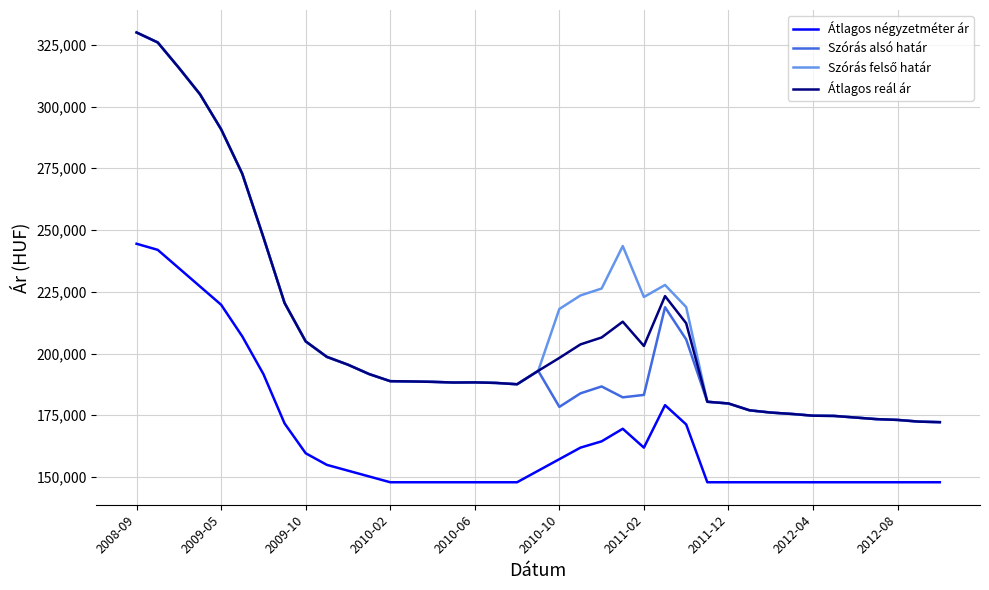

What is the lowest value of the Átlagos reál ár series?

172211